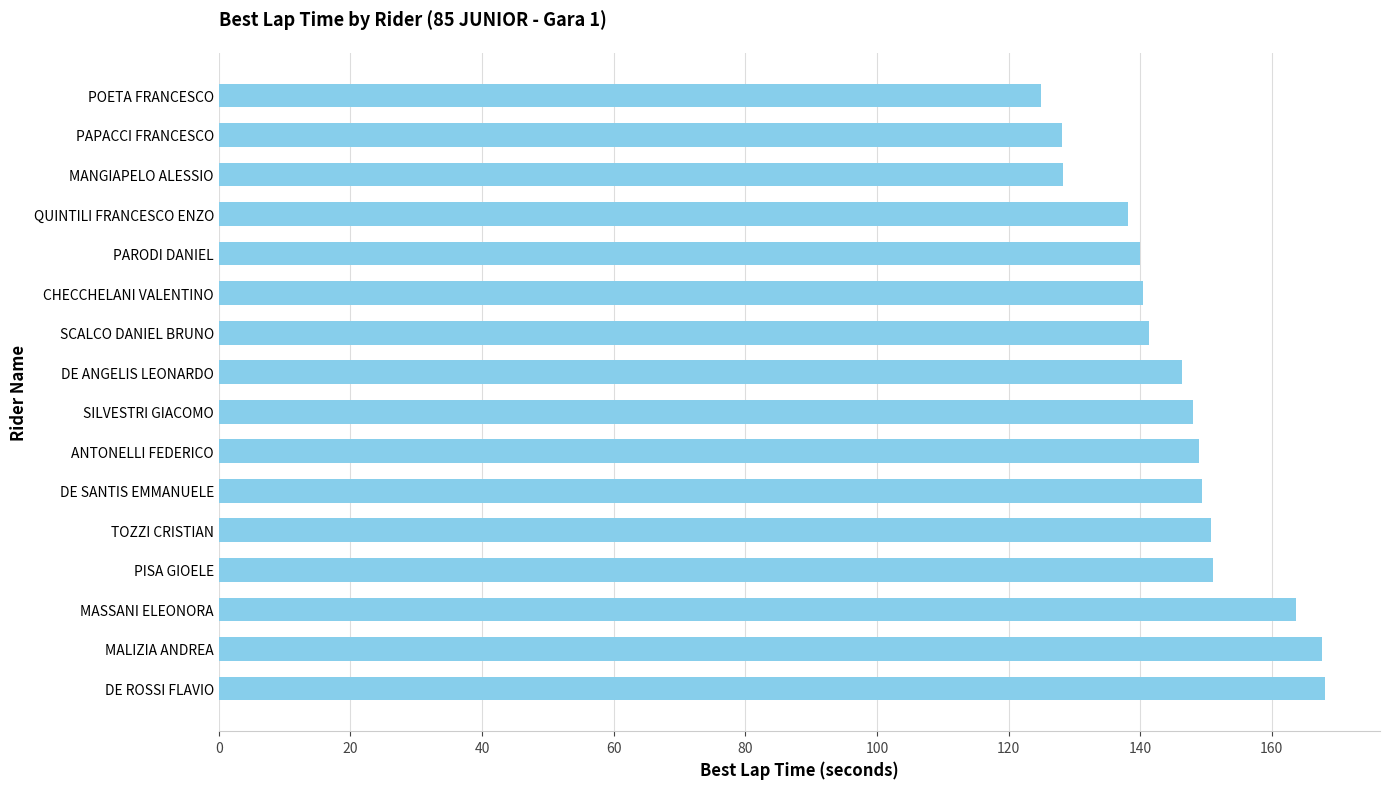

Is it true that the value at DE SANTIS EMMANUELE is 149.3?

True